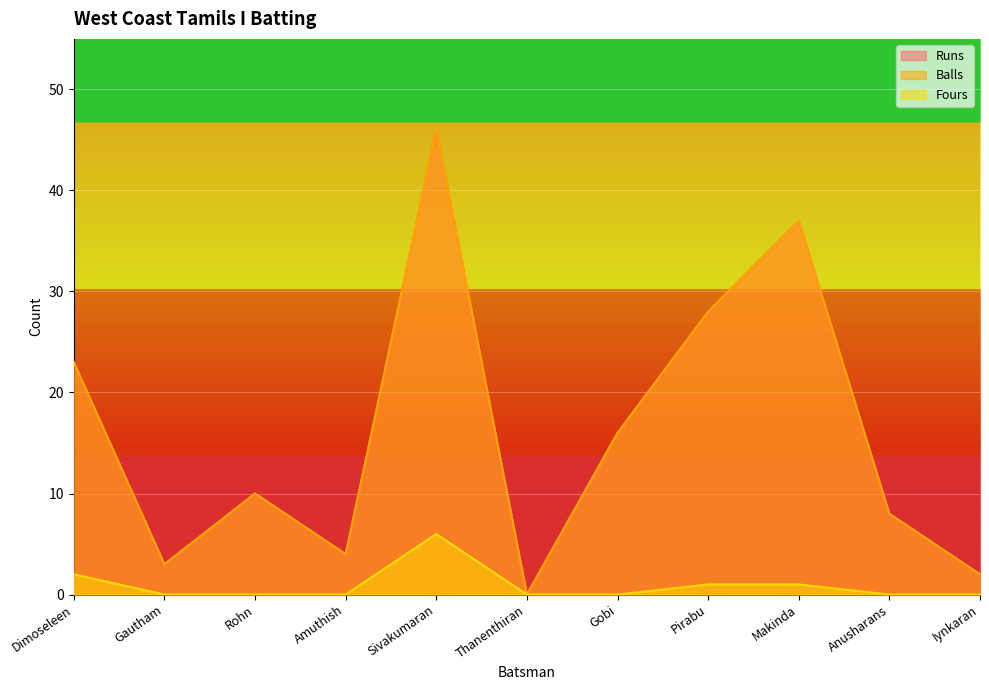

At which category does Balls reach its first local peak?

Rohn